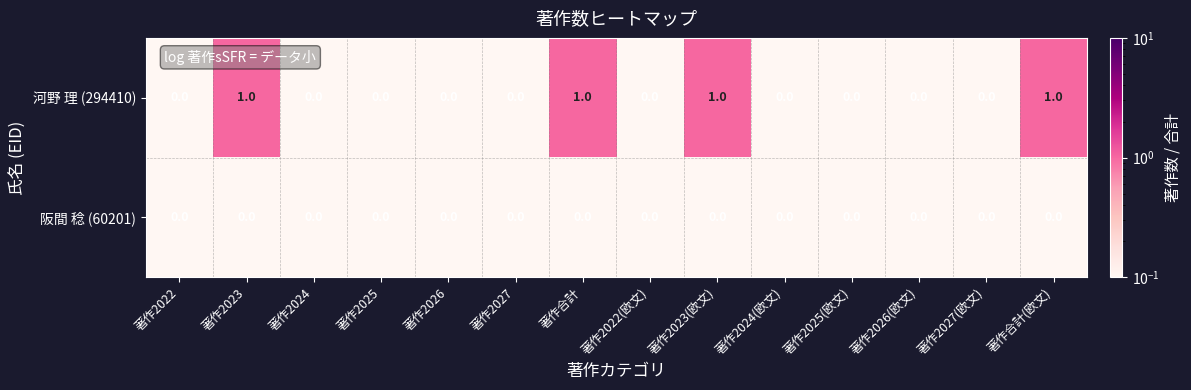

True or false: 河野 理 (294410) has a value of -1 at 著作2025(欧文).

False